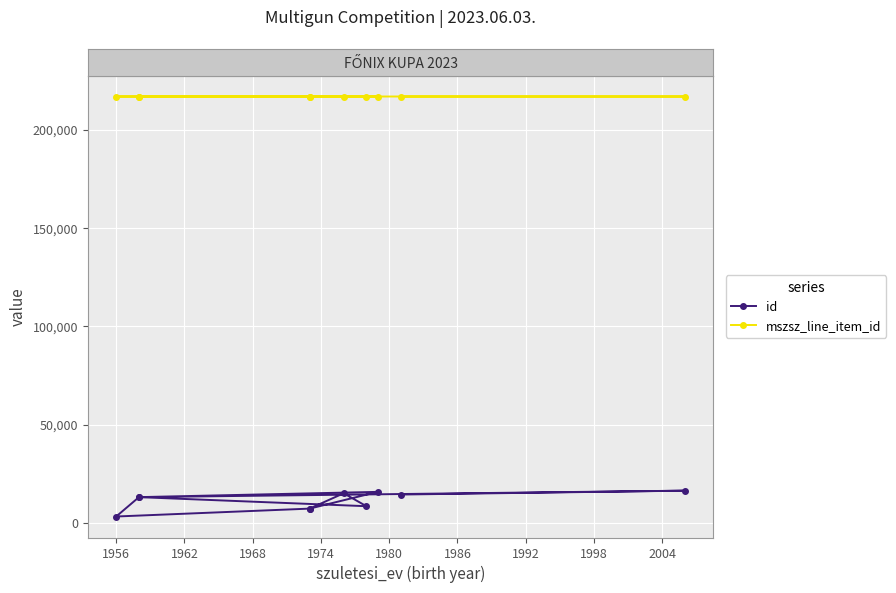

True or false: id has more than 1 interior local peaks.

True